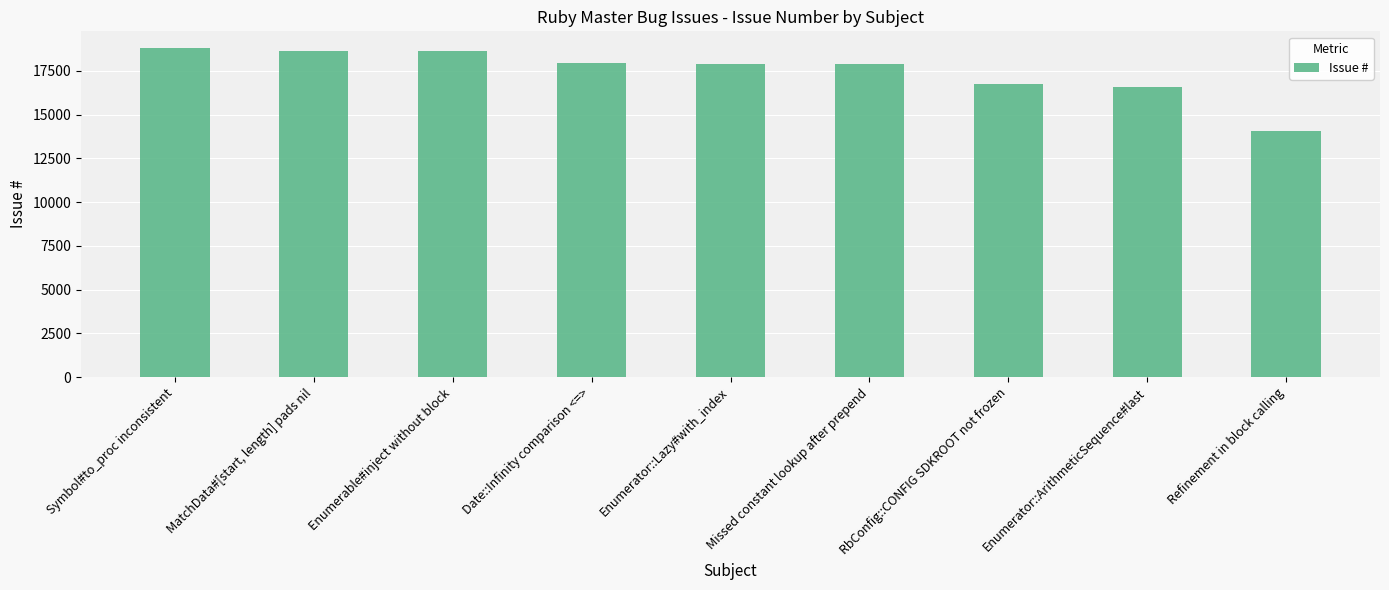

Between Enumerable#inject without block and Date::Infinity comparison <=>, which is larger?

Enumerable#inject without block